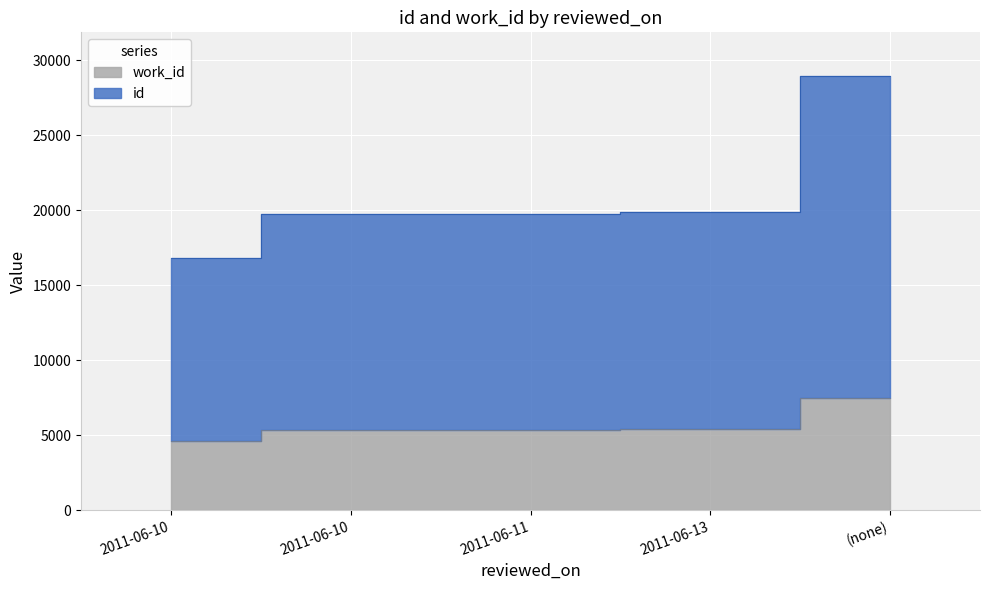

List the labels in order of work_id value, largest first.

(none), 2011-06-13, 2011-06-10, 2011-06-11, 2011-06-10